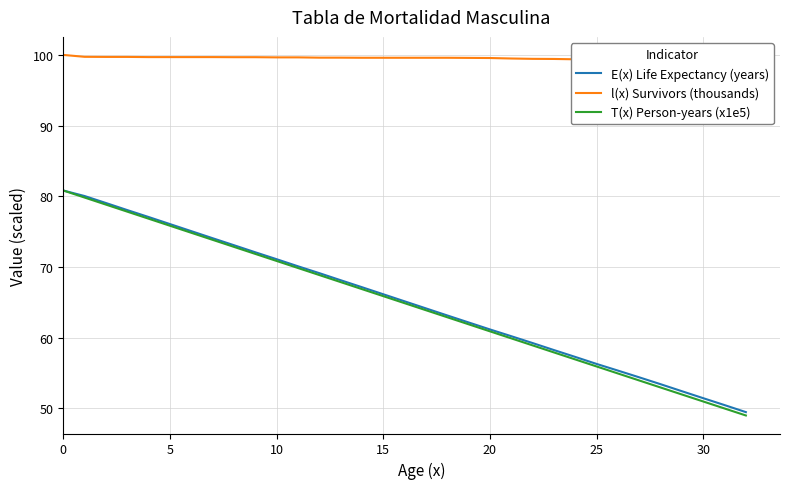

What is the lowest value of the E(x) Life Expectancy (years) series?

49.4